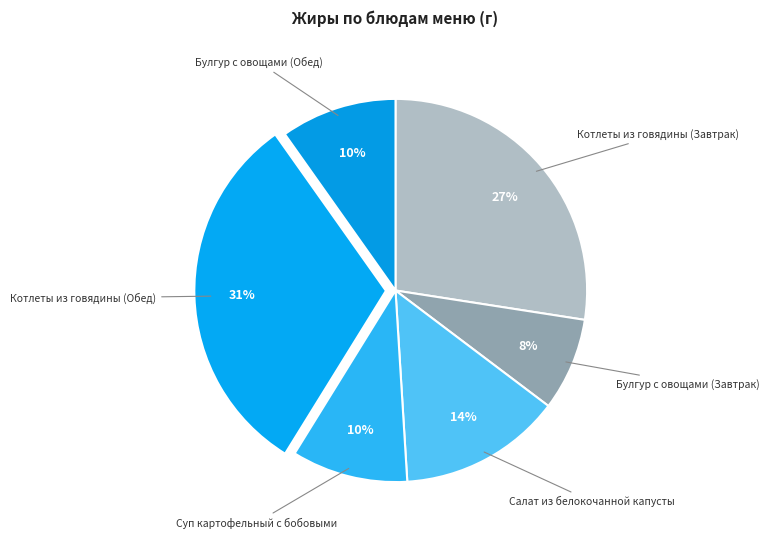

Count the number of slices in the pie.

6